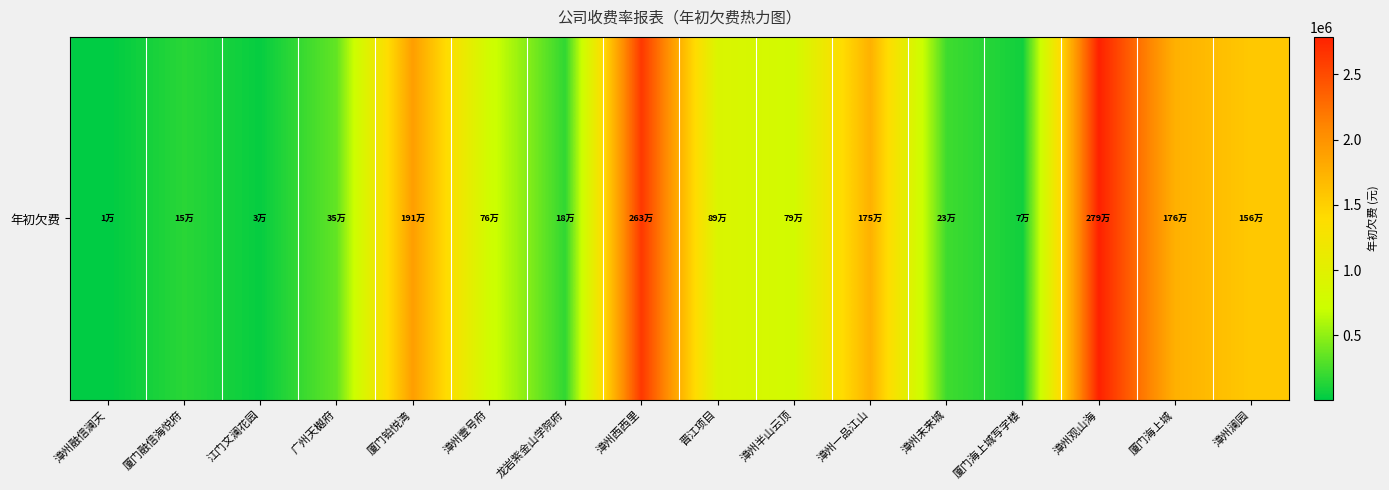

What is the greatest value displayed?

2786824.4